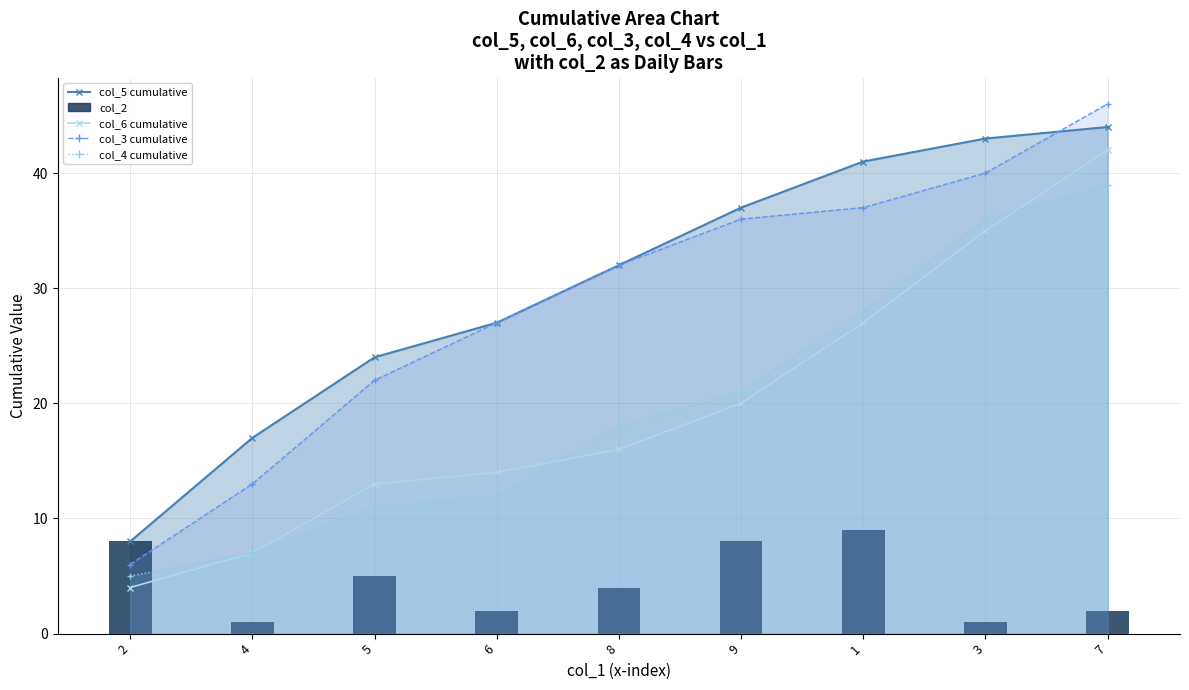

Rank the series by their maximum value, from lowest to highest.

col_2, col_4 line, col_6 line, col_5 line, col_3 line